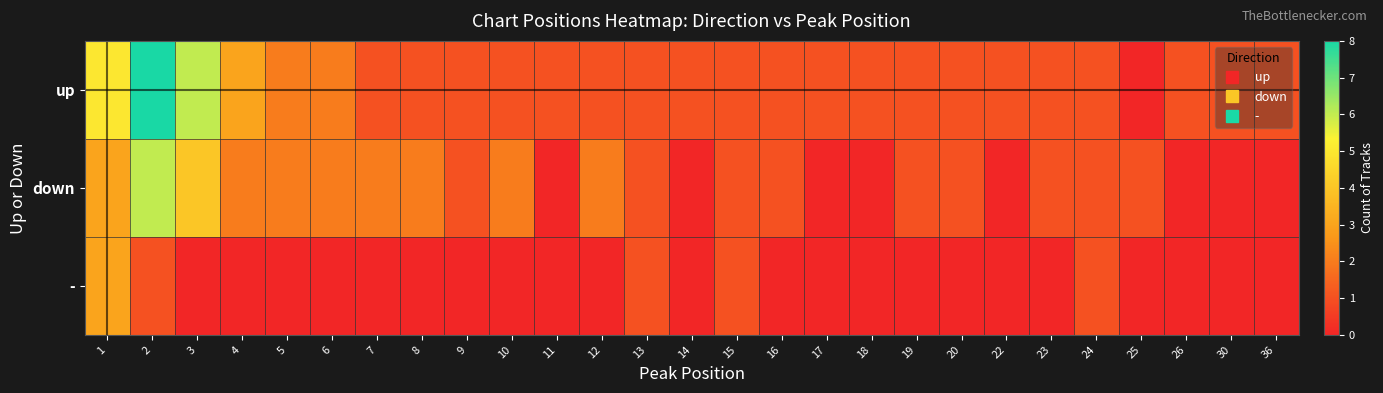

Between 3 and 22, which series saw the biggest shift?

up